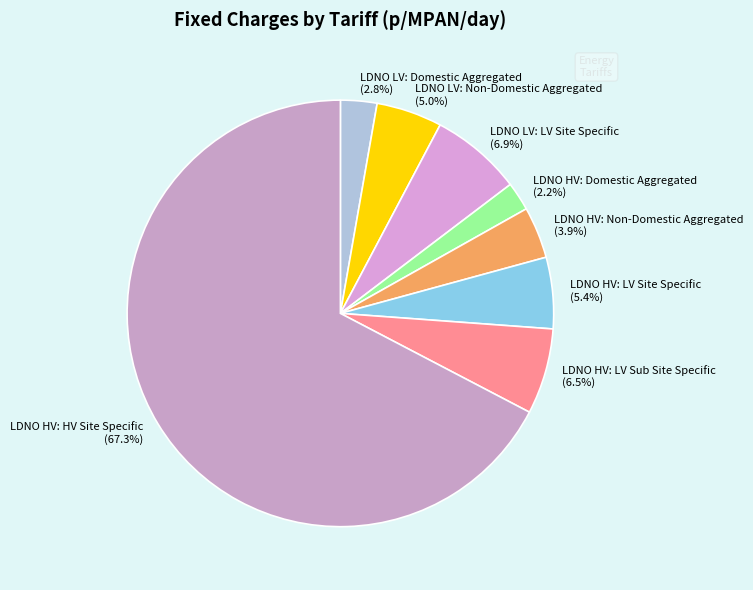

Approximately how many times larger is the value at LDNO HV: Non-Domestic Aggregated compared to LDNO LV: Non-Domestic Aggregated?

0.8